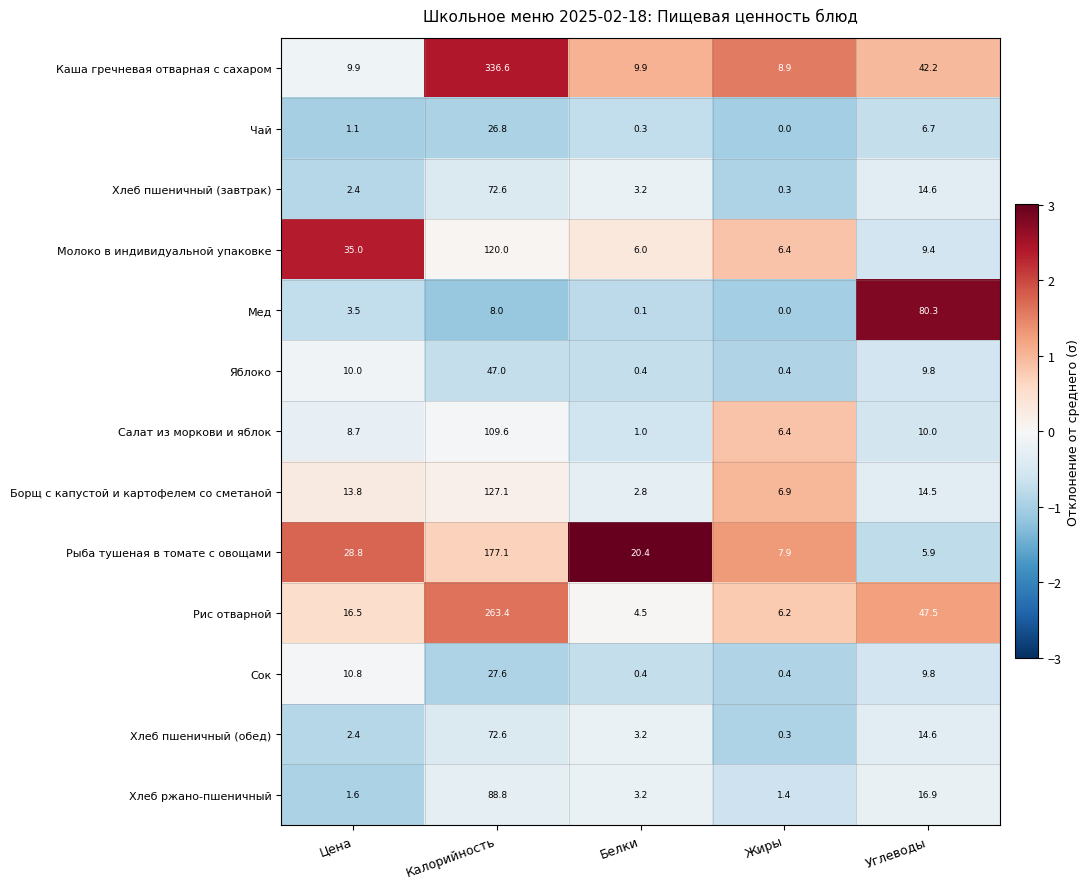

What is the sum of all Хлеб ржано-пшеничный values?

111.9